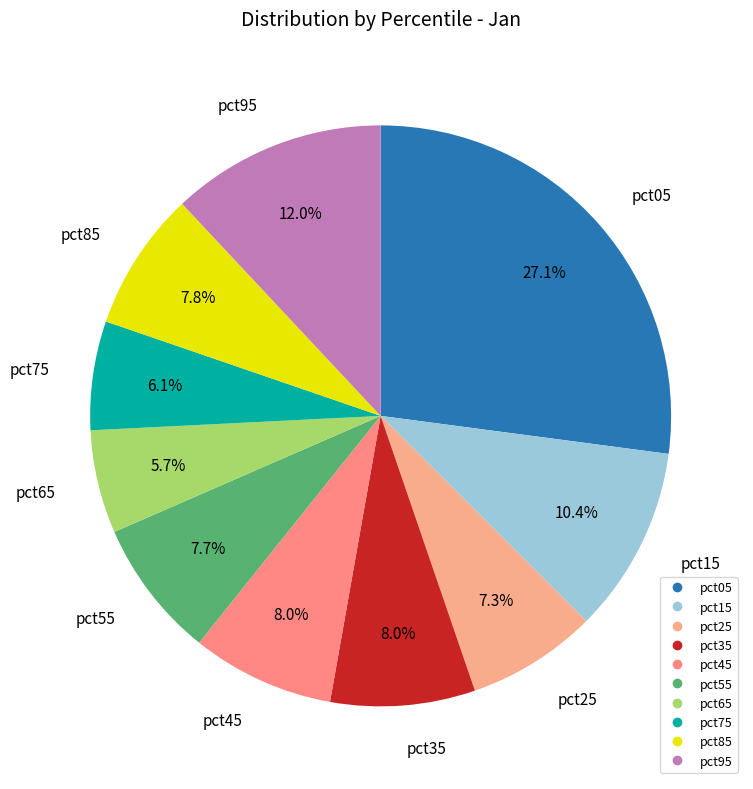

To the nearest percent, what is the difference between the largest and smallest slice percentages?

21%